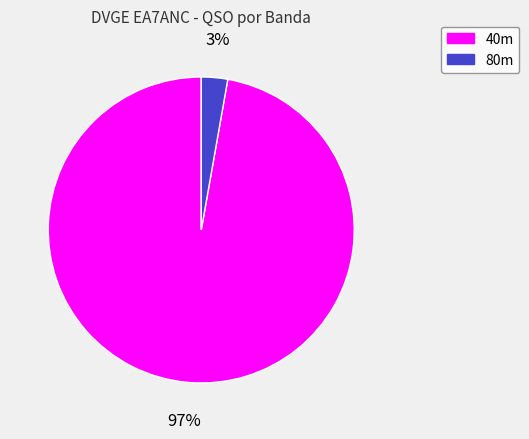

Is there any slice that represents more than half of the pie?

Yes